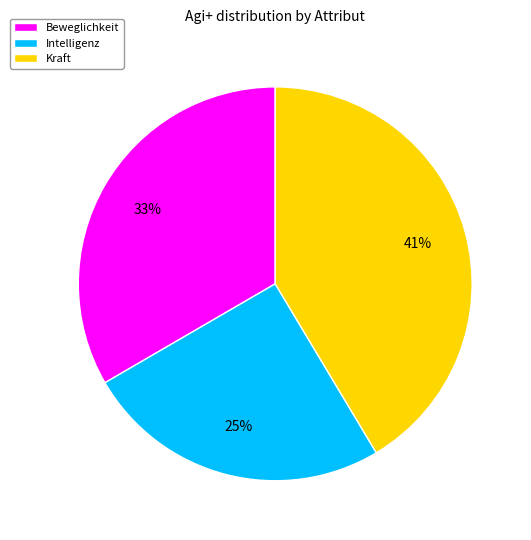

Which category has the biggest portion of the pie?

Kraft